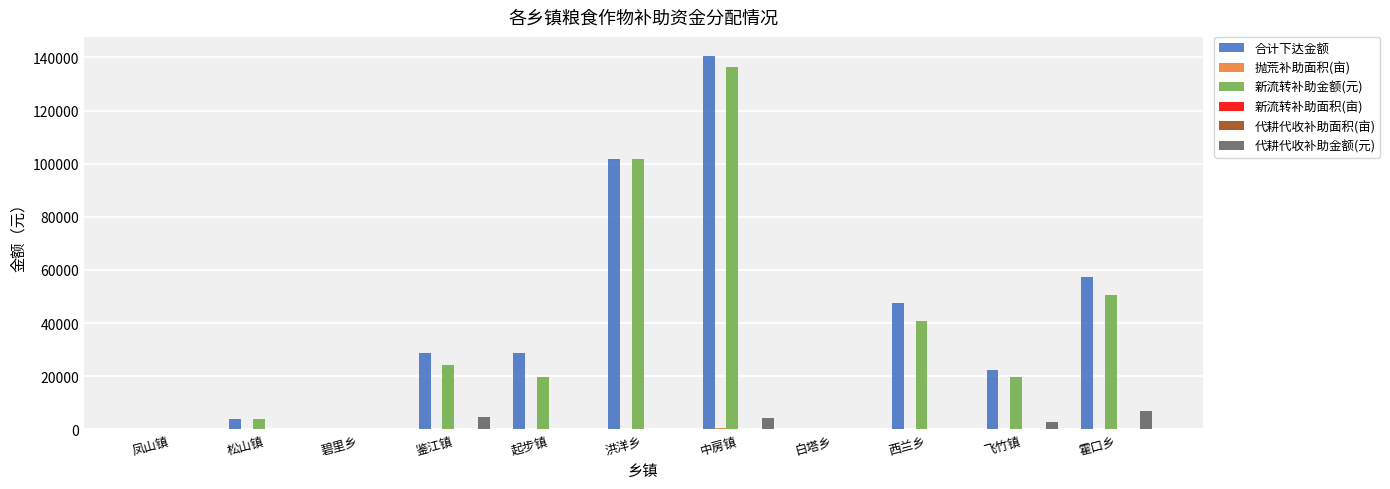

What is the greatest value displayed?

140692.0